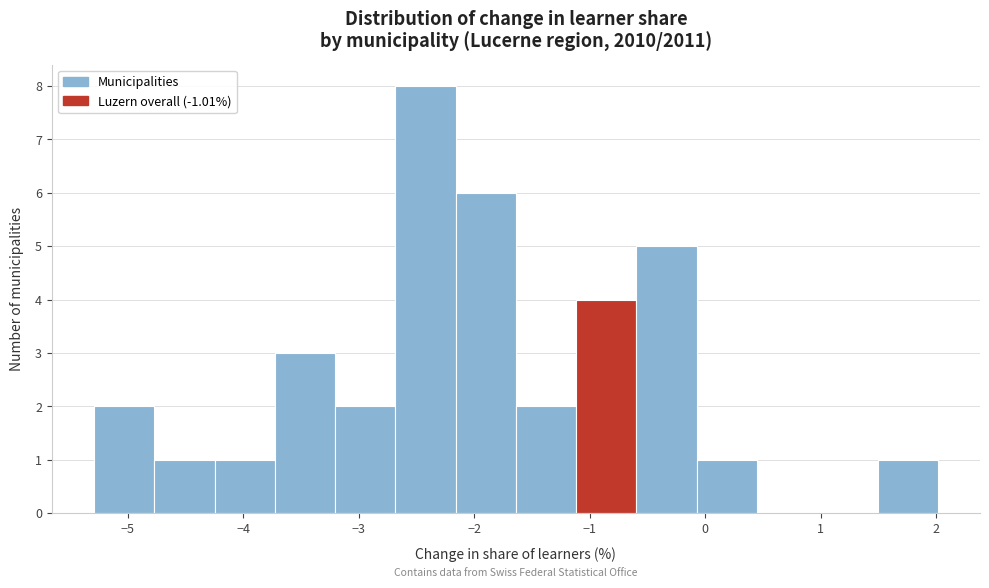

How tall is the bar that spans -2.2 to -1.6 on the x-axis? Neither the bar edges nor the heights are printed on the chart, so give them approximately, as read against the axes.

6